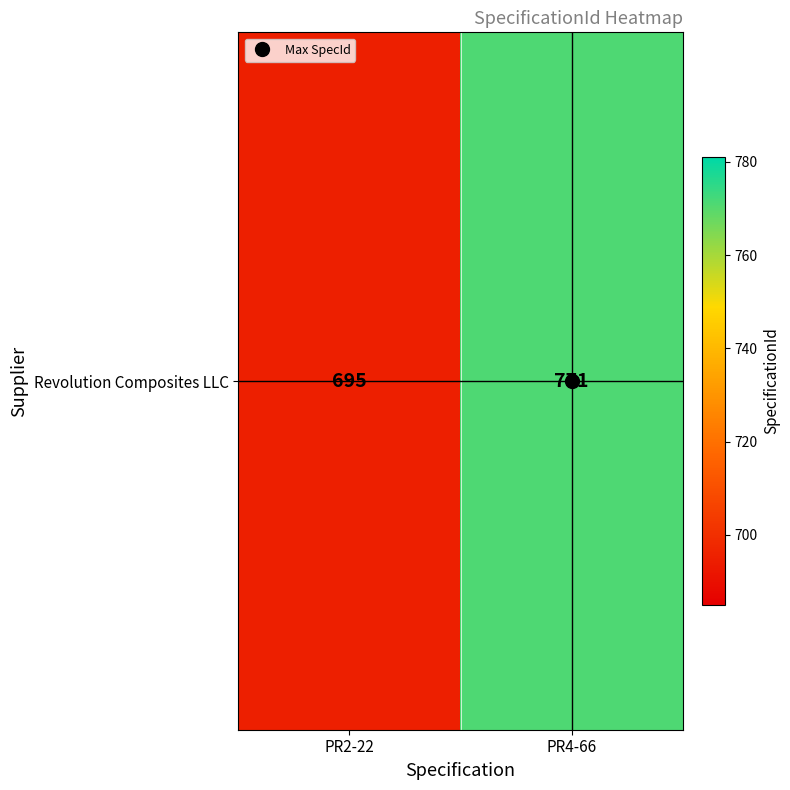

Rank the categories by value from lowest to highest.

PR2-22, PR4-66